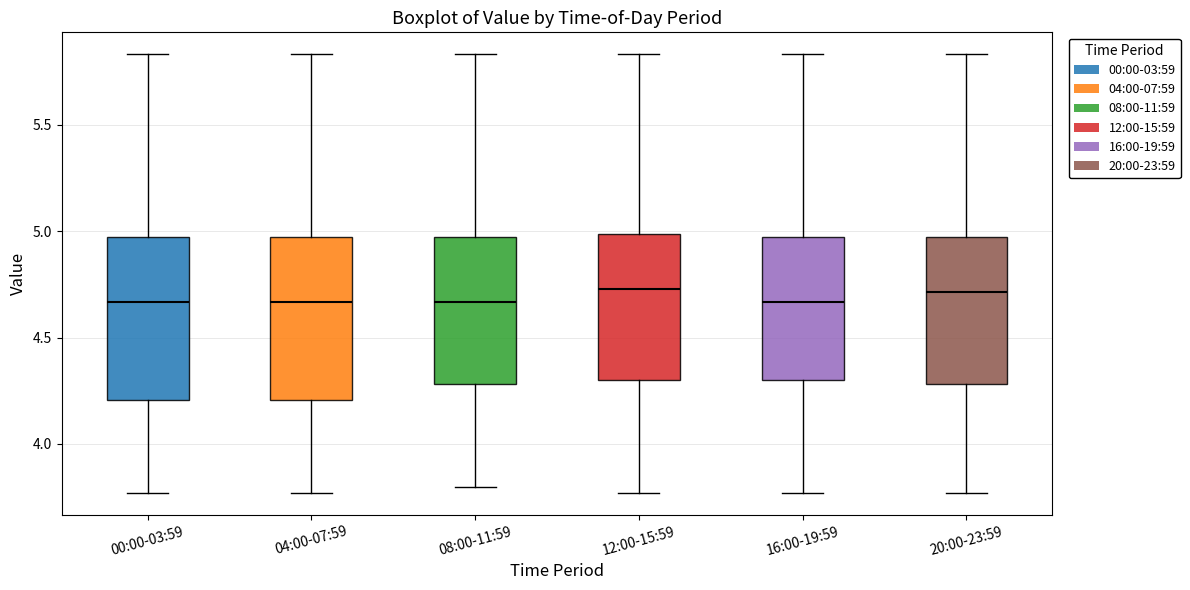

Reading left to right, read every box against the y-axis: the position of its median line, the range the box covers, and the ends of its whiskers. The values are not printed on the chart, so give them approximately, as read against the axis.

00:00-03:59: median 4.65, box 4.20 to 4.95, whiskers 3.75 to 5.85
04:00-07:59: median 4.65, box 4.20 to 4.95, whiskers 3.75 to 5.85
08:00-11:59: median 4.65, box 4.30 to 4.95, whiskers 3.80 to 5.85
12:00-15:59: median 4.75, box 4.30 to 5.00, whiskers 3.75 to 5.85
16:00-19:59: median 4.65, box 4.30 to 4.95, whiskers 3.75 to 5.85
20:00-23:59: median 4.70, box 4.30 to 4.95, whiskers 3.75 to 5.85